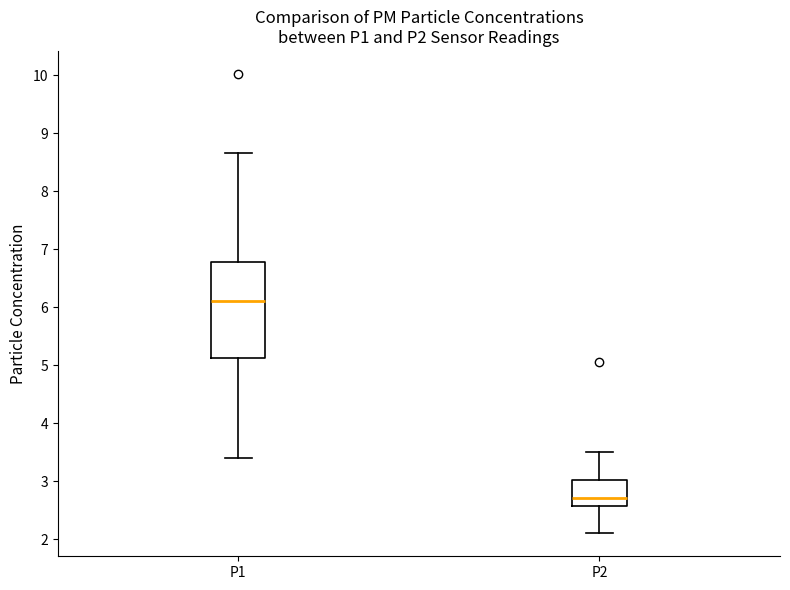

Reading left to right, transcribe this box plot: for each box, give where its median line is, the range the box spans, and where its two whiskers end, as read against the y-axis. The values are not printed on the chart, so give them approximately, as read against the axis.

P1: median 6.1, box 5.1 to 6.8, whiskers 3.4 to 8.7
P2: median 2.7, box 2.6 to 3.0, whiskers 2.1 to 3.5